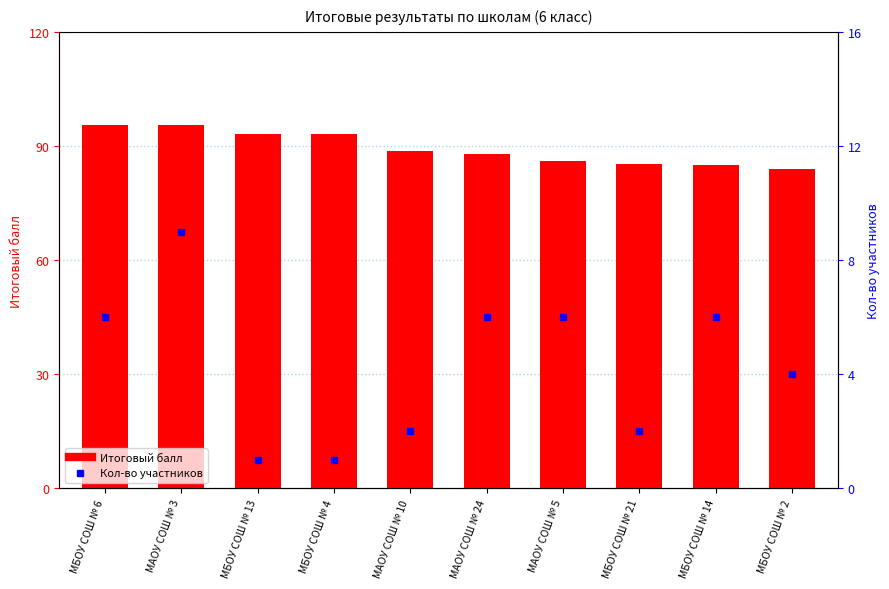

At which label does Итоговый балл reach its peak?

МБОУ СОШ № 6